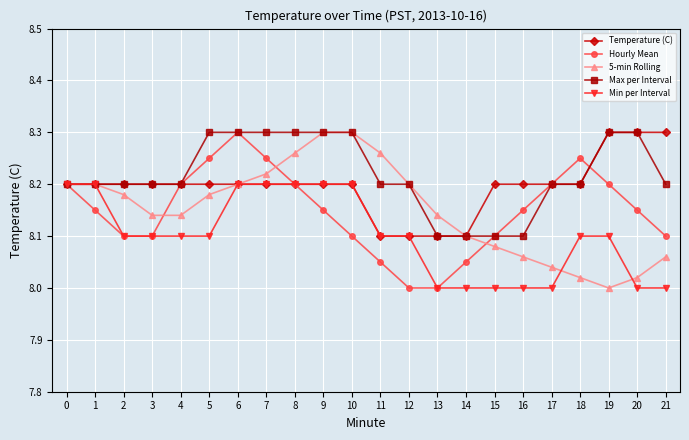

Is the value of Temperature (C) at 9 greater than the value of Max per Interval at 16?

Yes